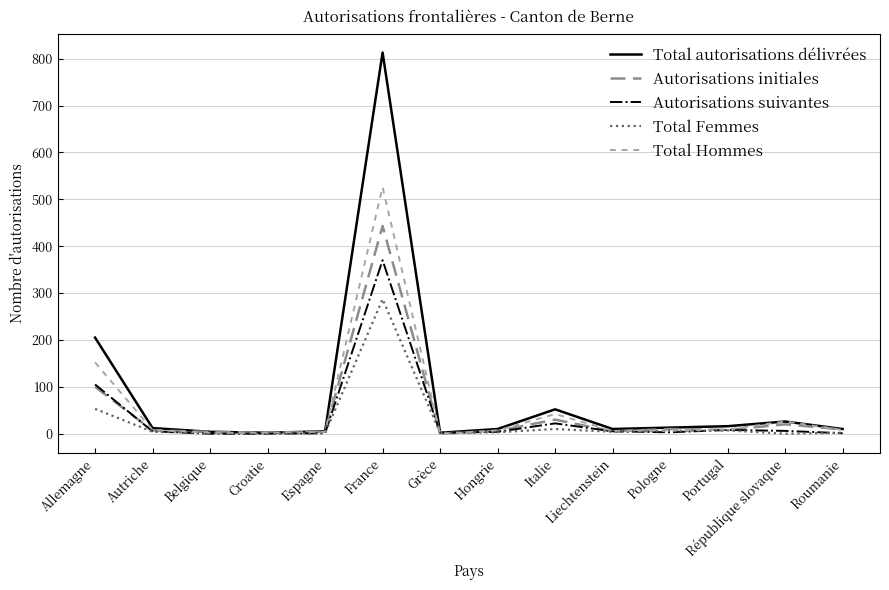

At which label is Total Femmes closest to 143?

Allemagne